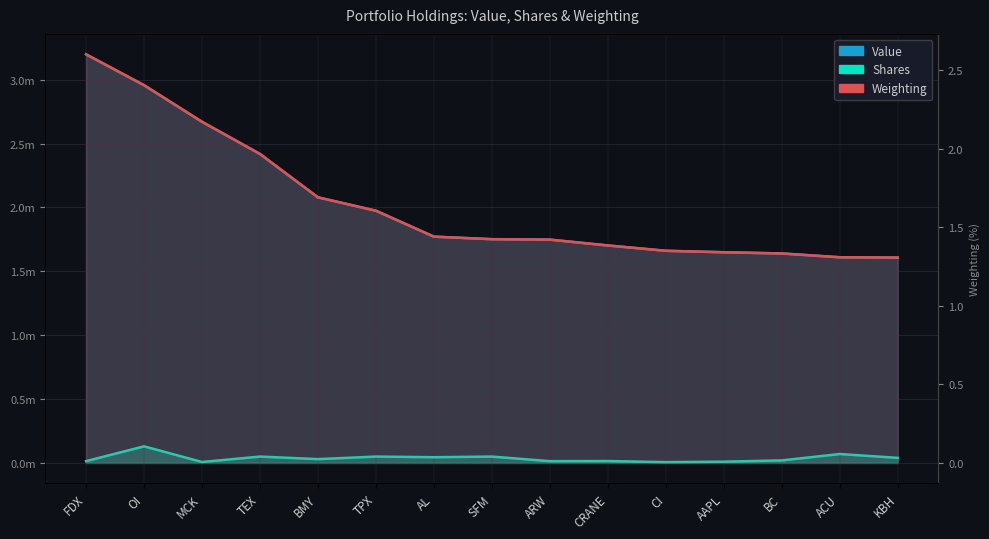

At which category is the sum across all series the highest?

FDX